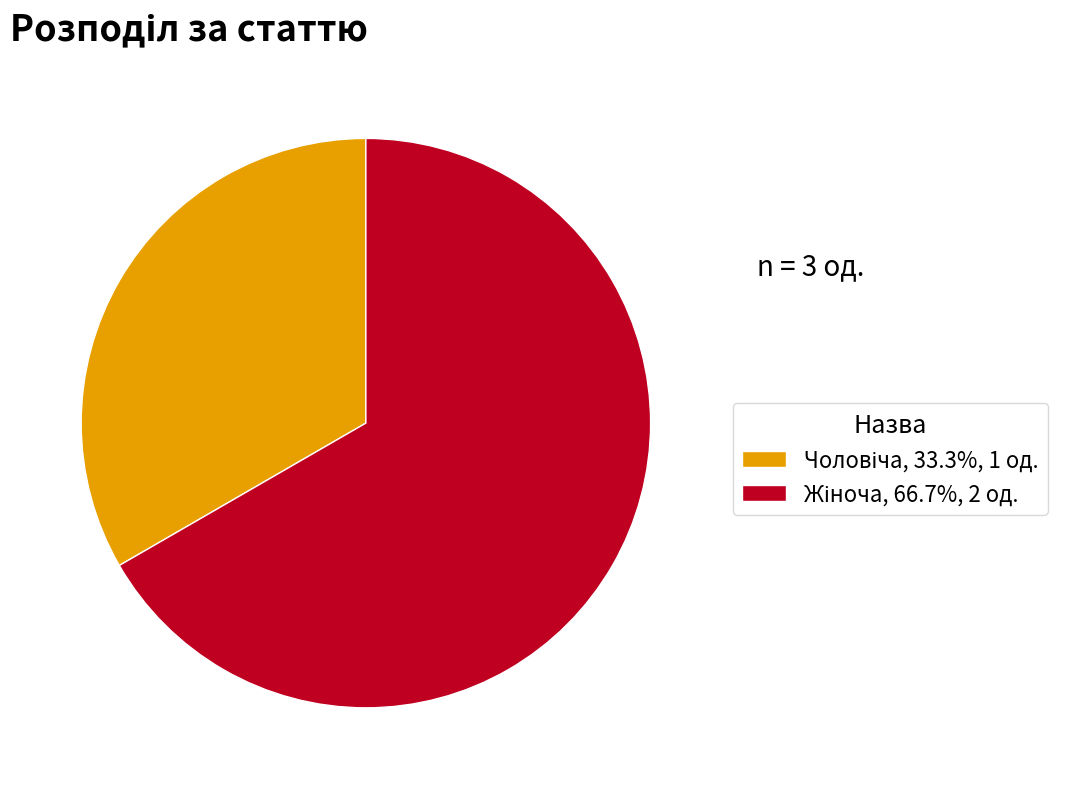

Is there a majority slice in this chart?

Yes